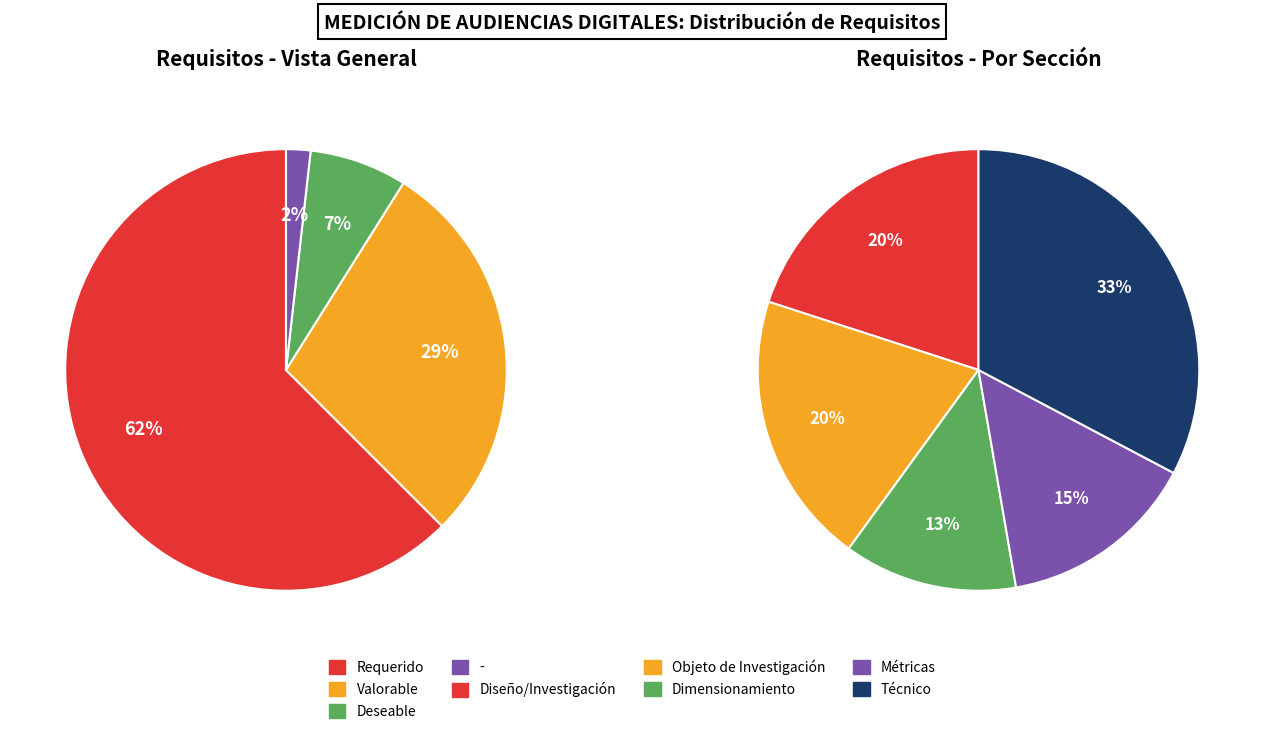

Is it true that Deseable is 1% of the pie?

False